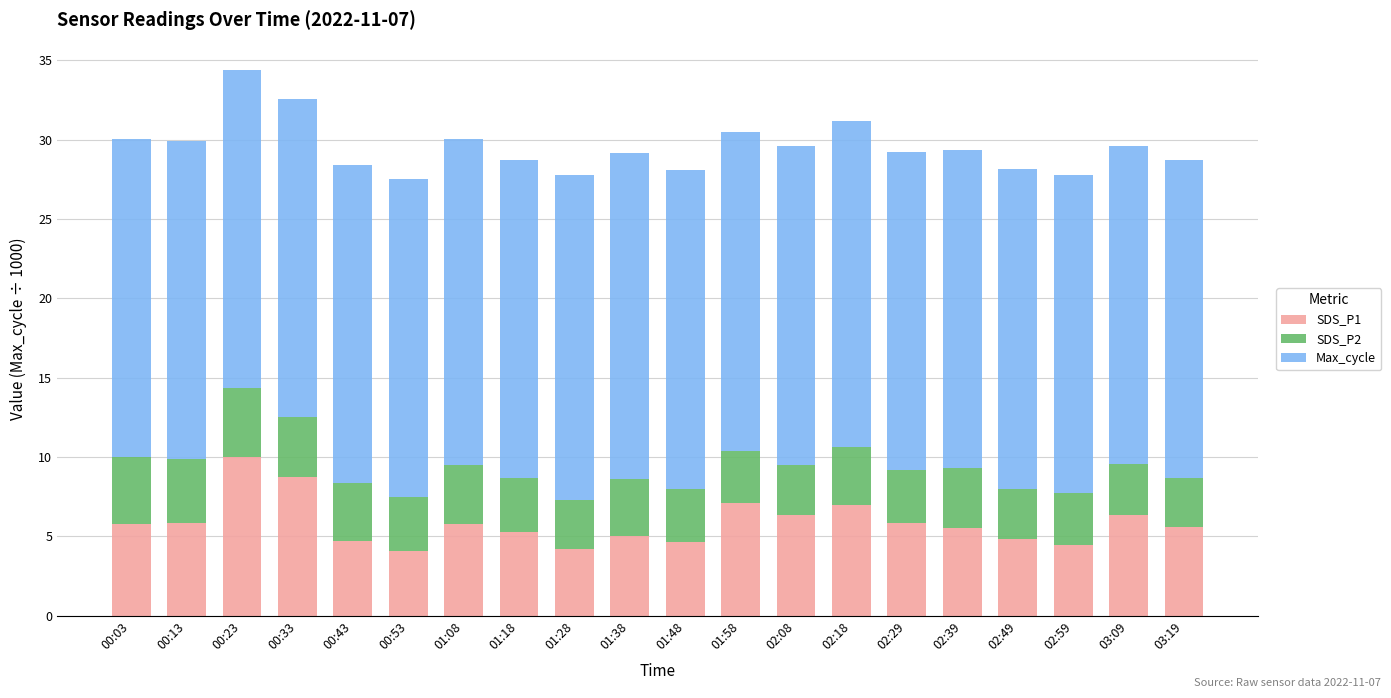

What is the sum of all SDS_P1 values?

117.0